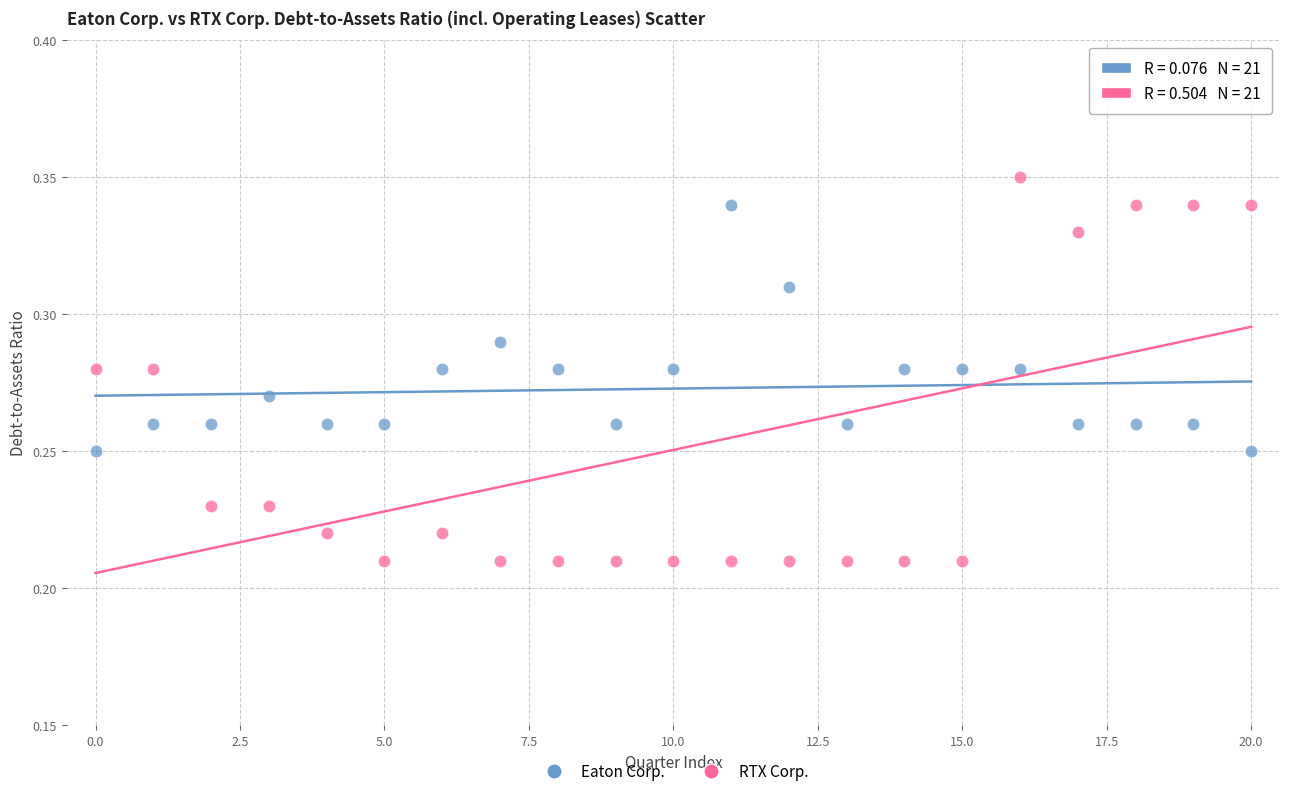

Which series has the largest Y range (max minus min)?

RTX Corp.